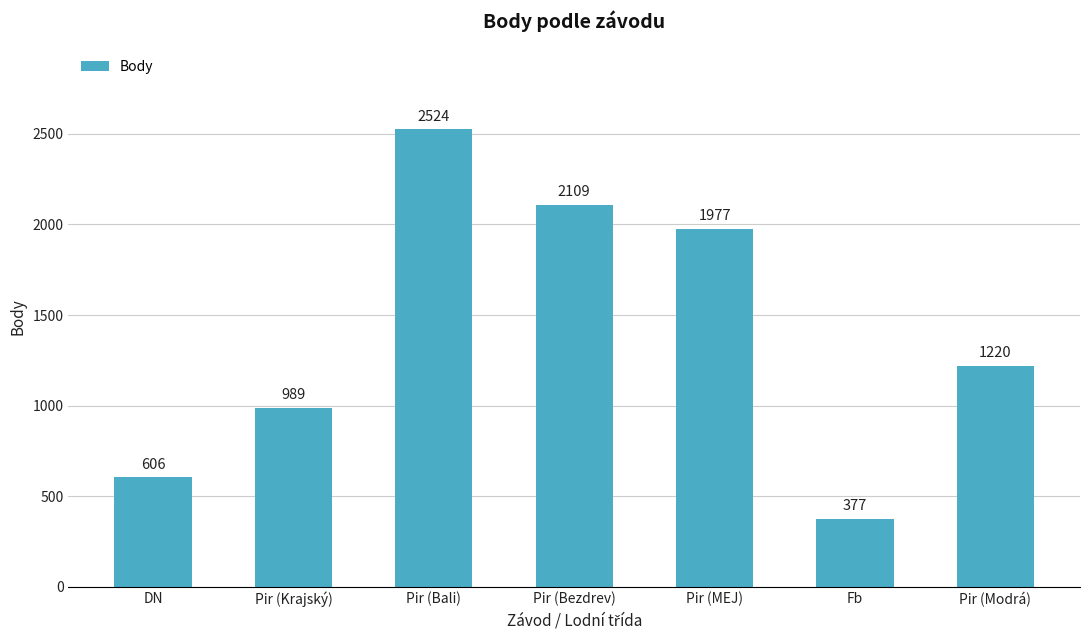

How many categories are shown in the chart?

7